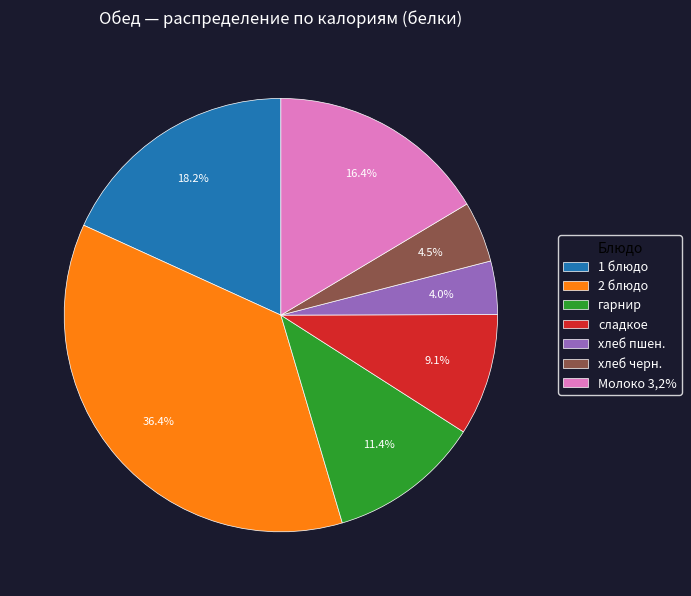

What is the total percentage of сладкое and Молоко 3,2%?

25.5%